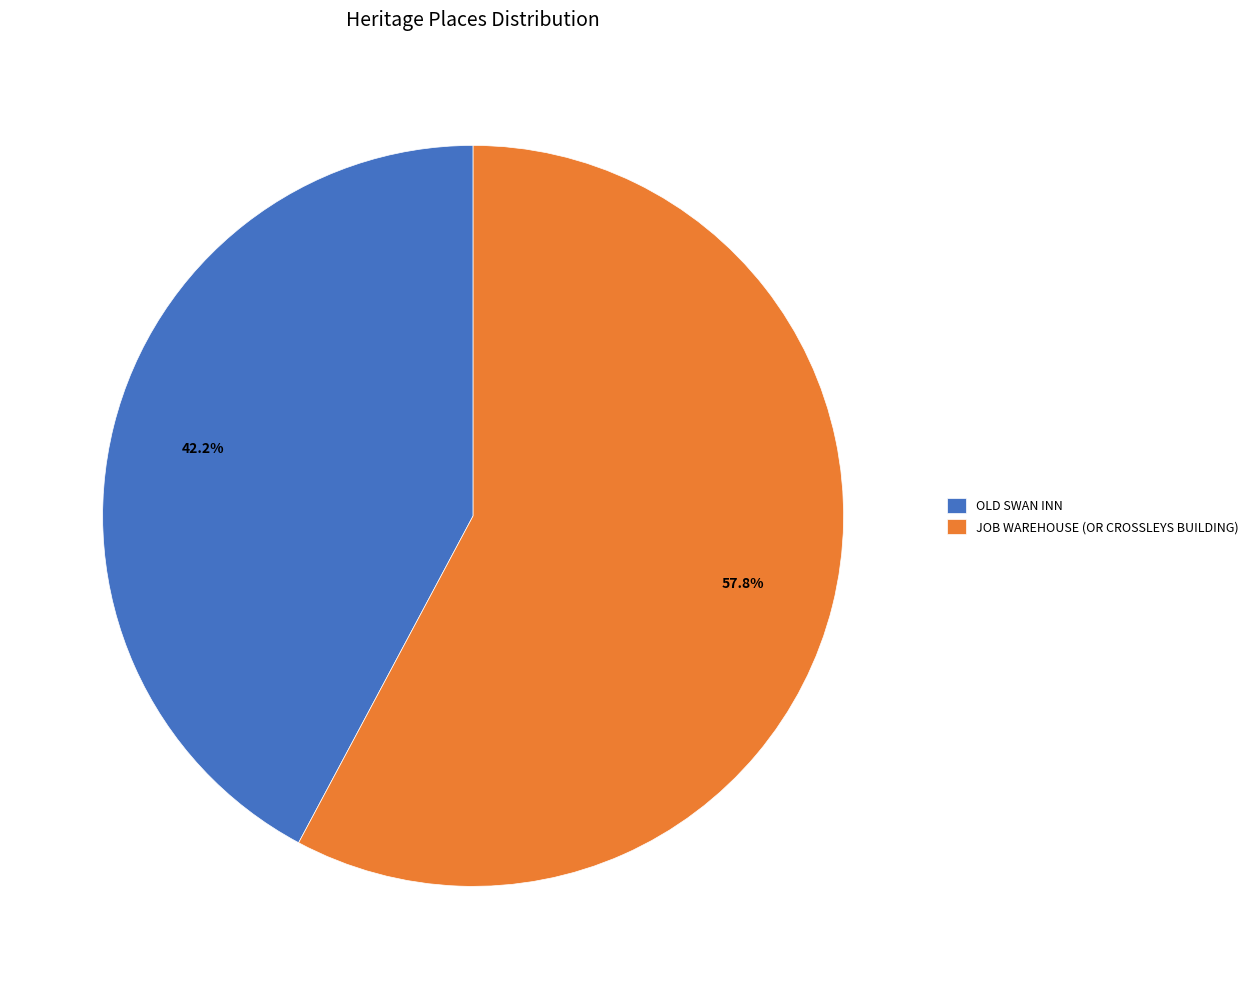

What is the majority slice?

JOB WAREHOUSE (OR CROSSLEYS BUILDING)